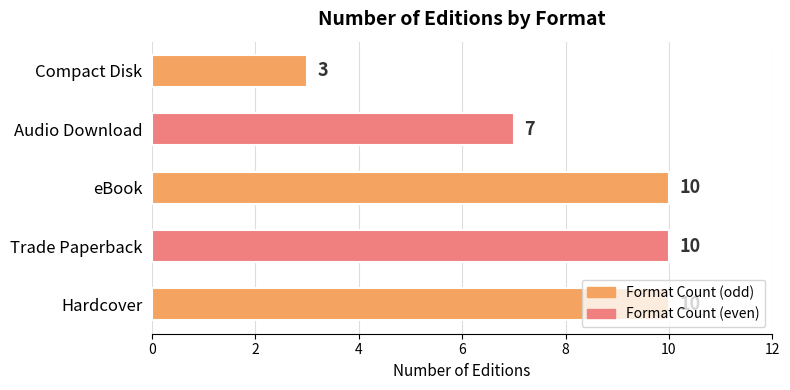

Count the values in the range 7 to 10.

4